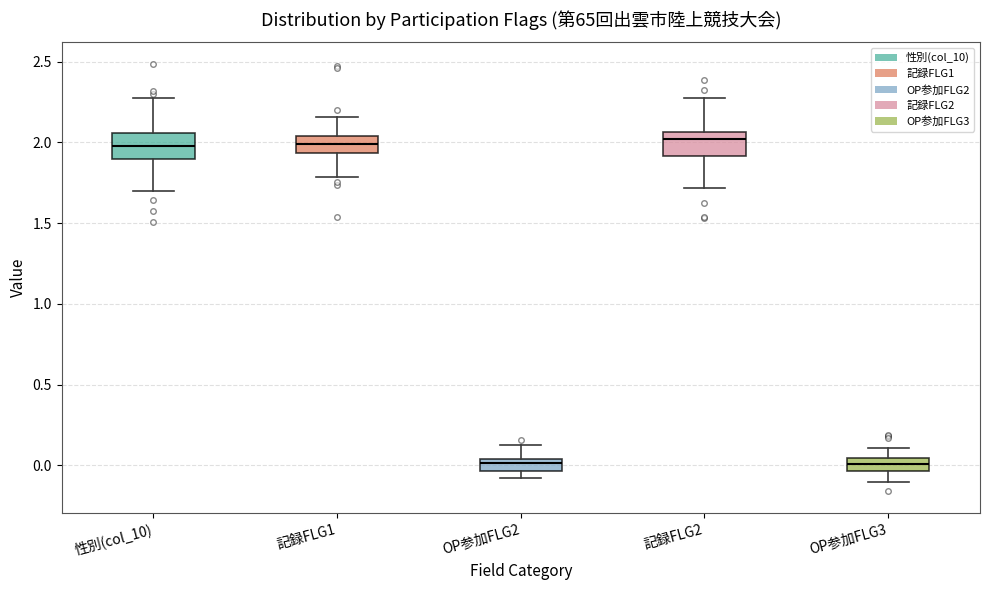

Where does the upper whisker of the box for 記録FLG2 end on the y-axis? The values are not printed on the chart, so give them approximately, as read against the axis.

2.25